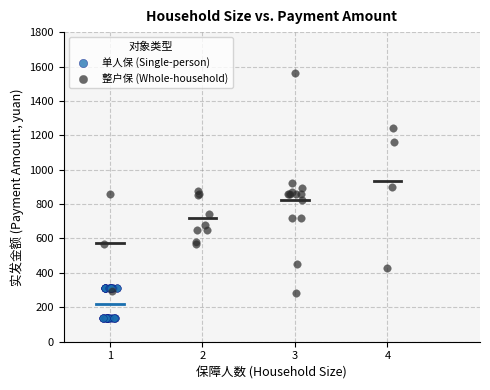

Which series has the largest Y range (max minus min)?

整户保 (Whole-household)